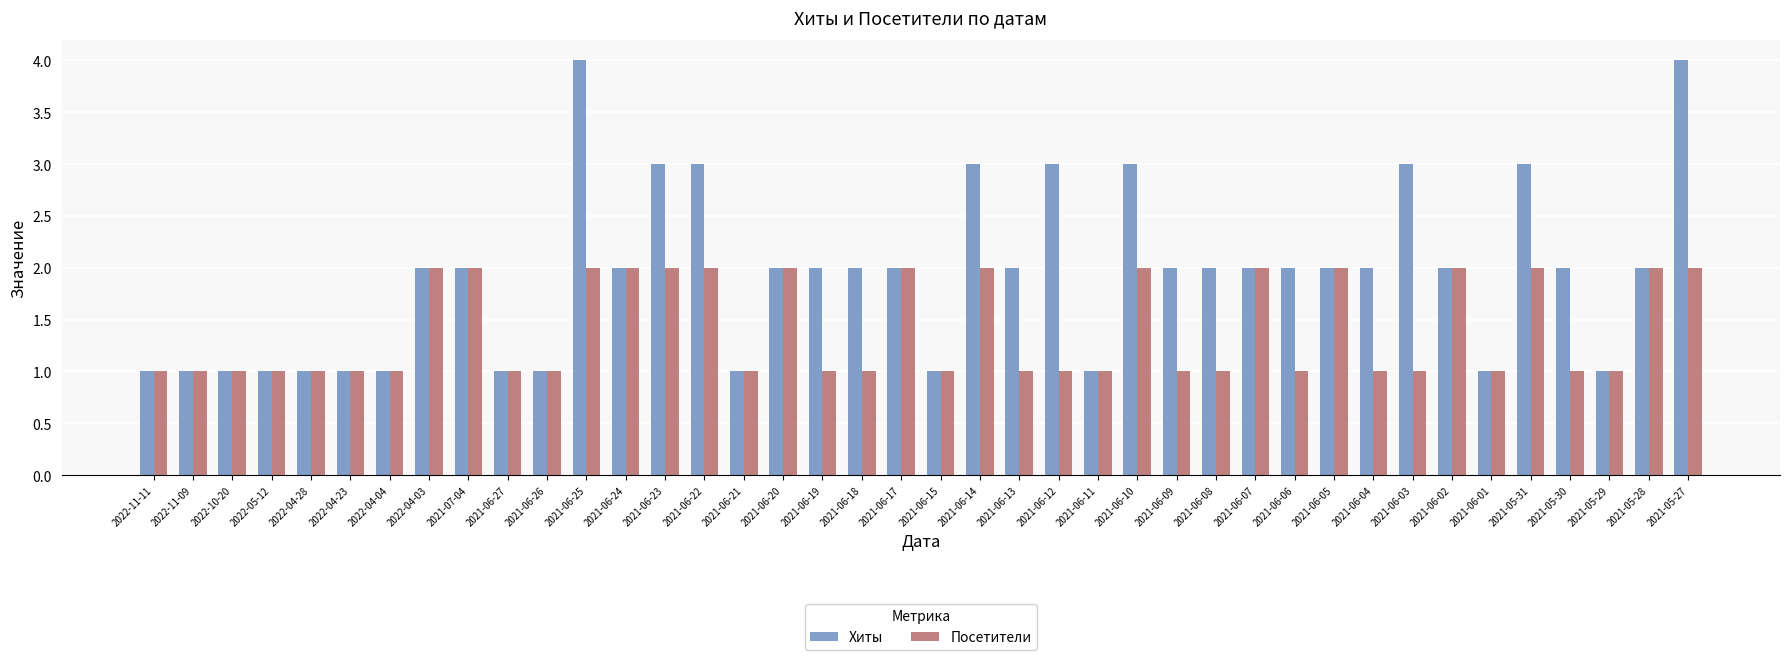

Rank the series at 2021-06-04 from highest to lowest value.

Хиты, Посетители